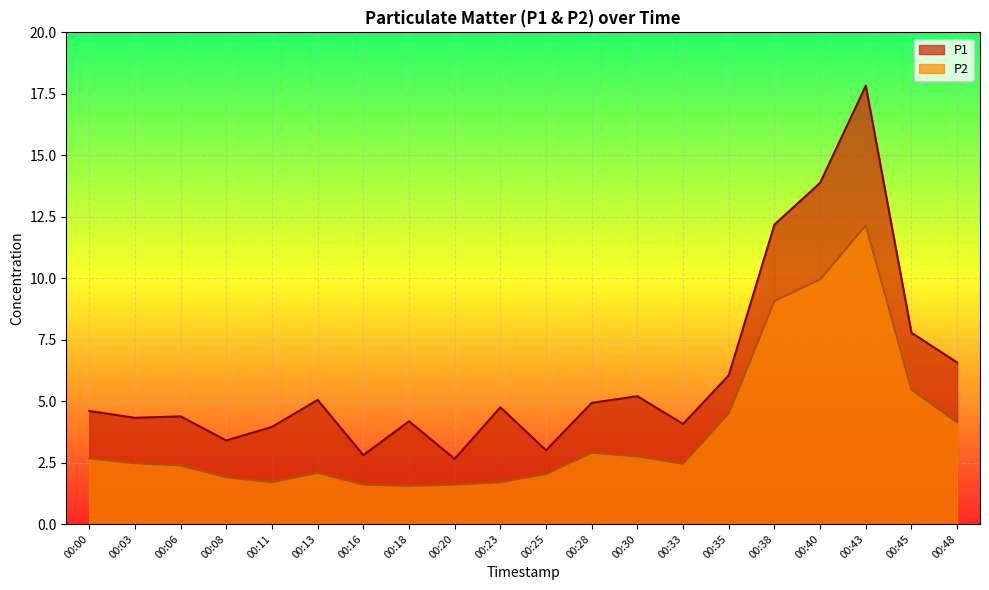

Reading right to left, what are all the values shown in this chart?

P1: 00:48=6.6	00:45=7.8	00:43=17.8	00:40=13.9	00:38=12.2	00:35=6.0	00:33=4.1	00:30=5.2	00:28=4.9	00:25=3.0	00:23=4.8	00:20=2.6	00:18=4.2	00:16=2.8	00:13=5.0	00:11=4.0	00:08=3.4	00:06=4.4	00:03=4.3	00:00=4.6
P2: 00:48=4.1	00:45=5.5	00:43=12.2	00:40=9.9	00:38=9.1	00:35=4.5	00:33=2.5	00:30=2.8	00:28=2.9	00:25=2.0	00:23=1.7	00:20=1.6	00:18=1.6	00:16=1.6	00:13=2.1	00:11=1.7	00:08=1.9	00:06=2.4	00:03=2.5	00:00=2.7